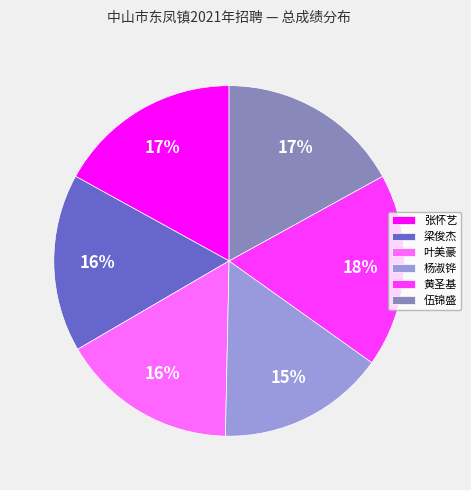

Which category has the smallest portion of the pie?

杨淑铧